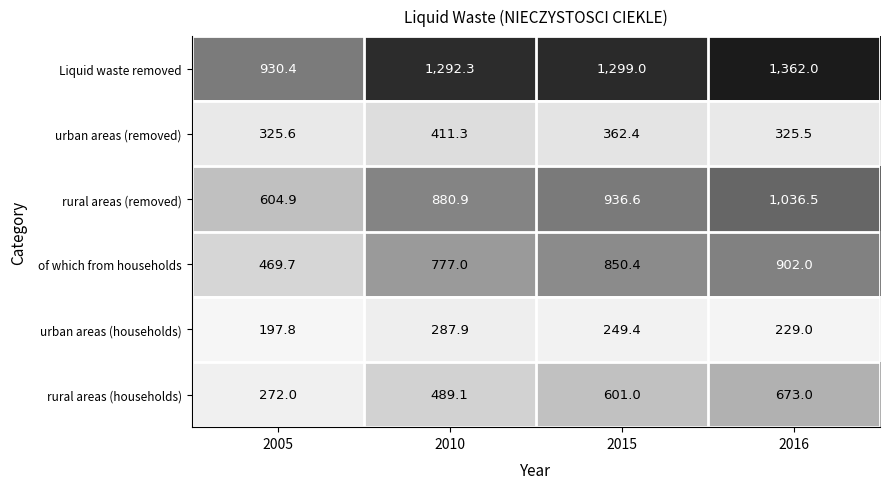

How many series are shown in this chart?

6